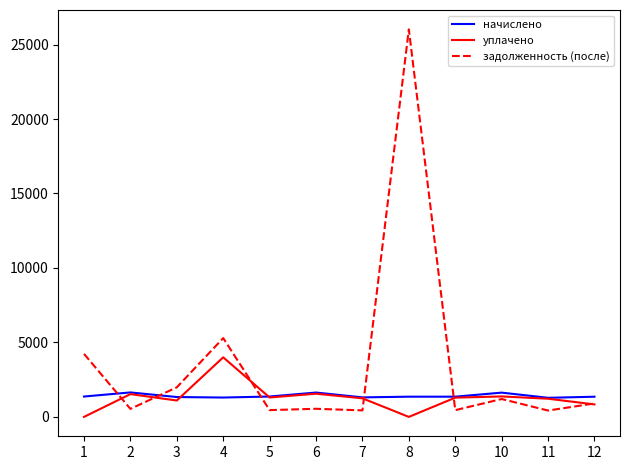

What is the maximum value for задолженность (после)?

26019.0